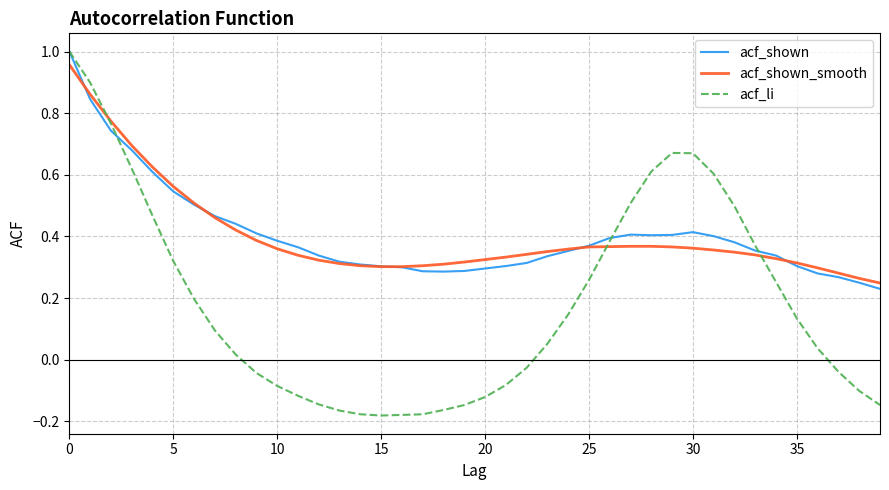

At how many categories does at least one series exceed 0?

40